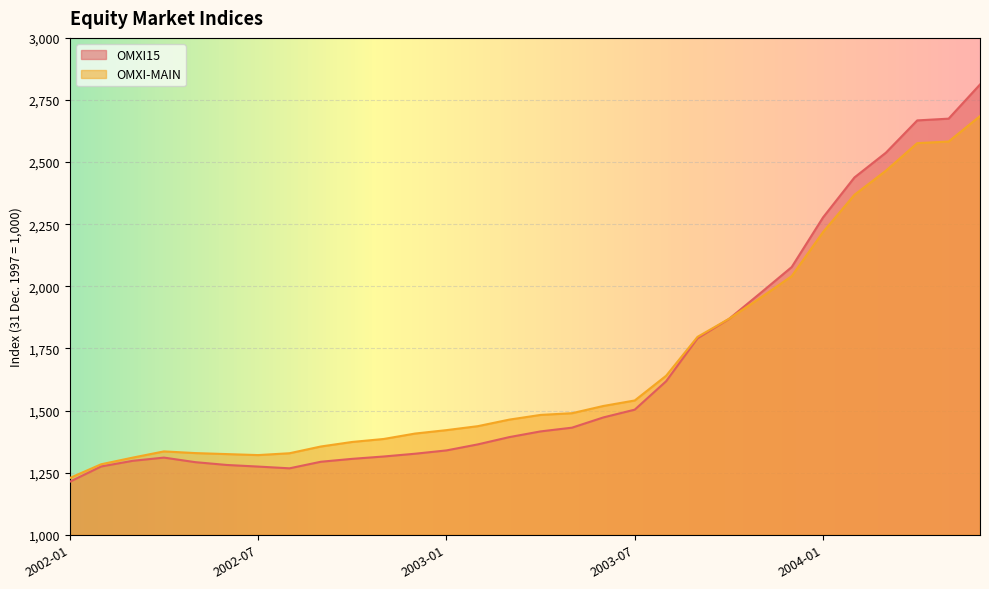

Rank the series by their maximum value, from lowest to highest.

OMXI-MAIN, OMXI15